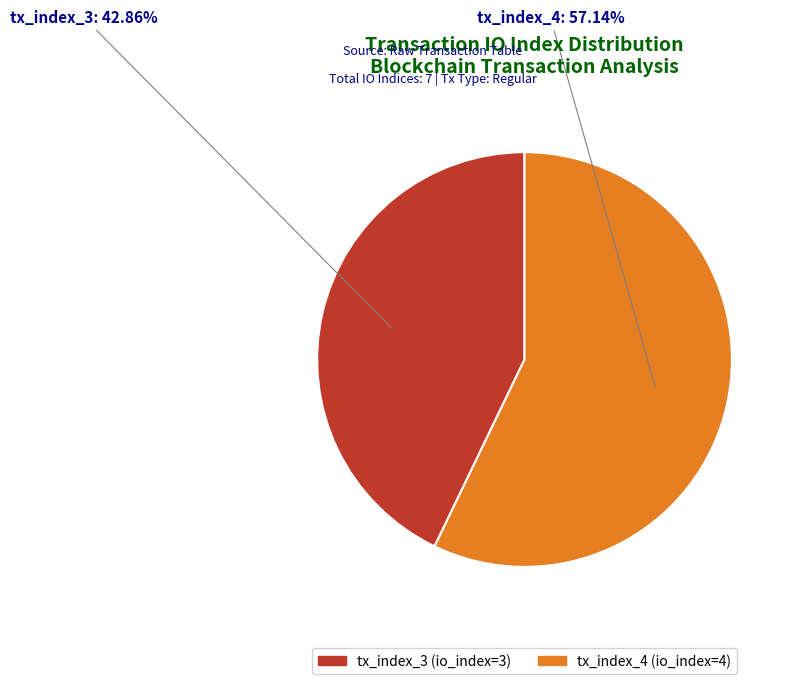

To the nearest percent, what is the average slice percentage?

50%